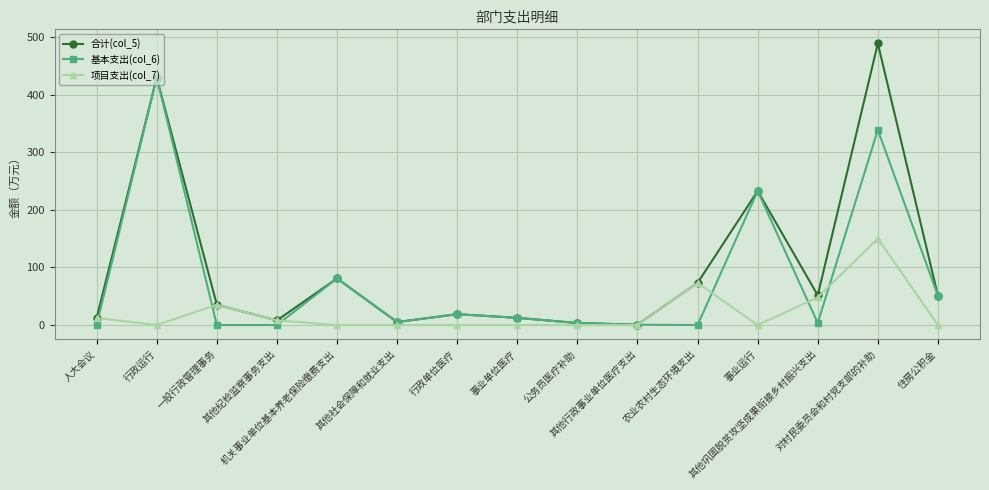

What position from the right is 人大会议?

15